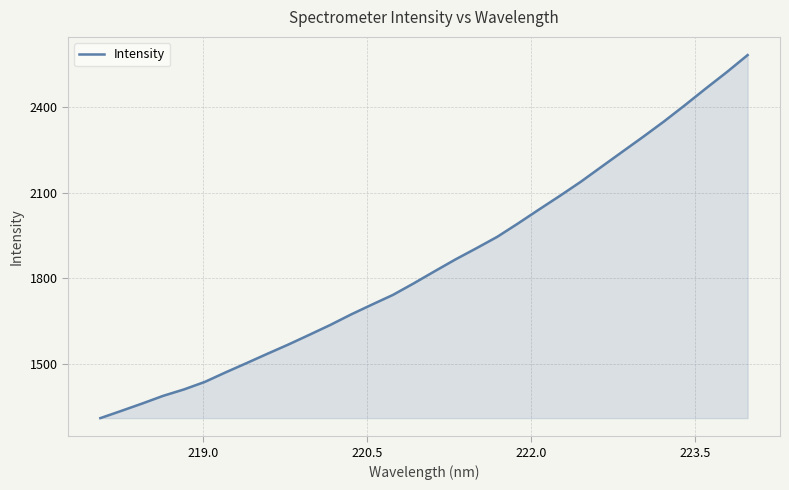

What is the smallest value displayed?

1312.2